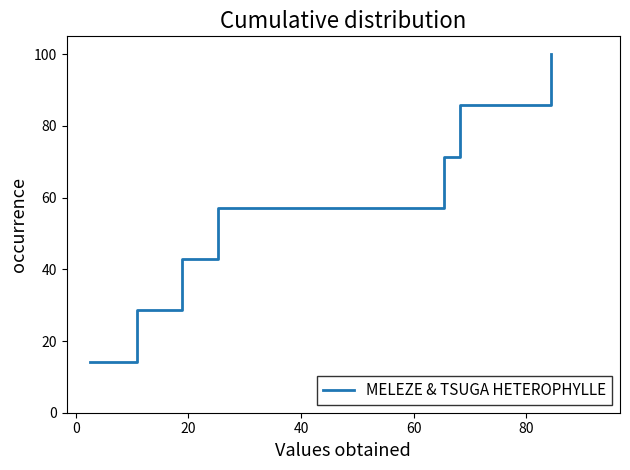

What is the greatest value displayed?

100.0